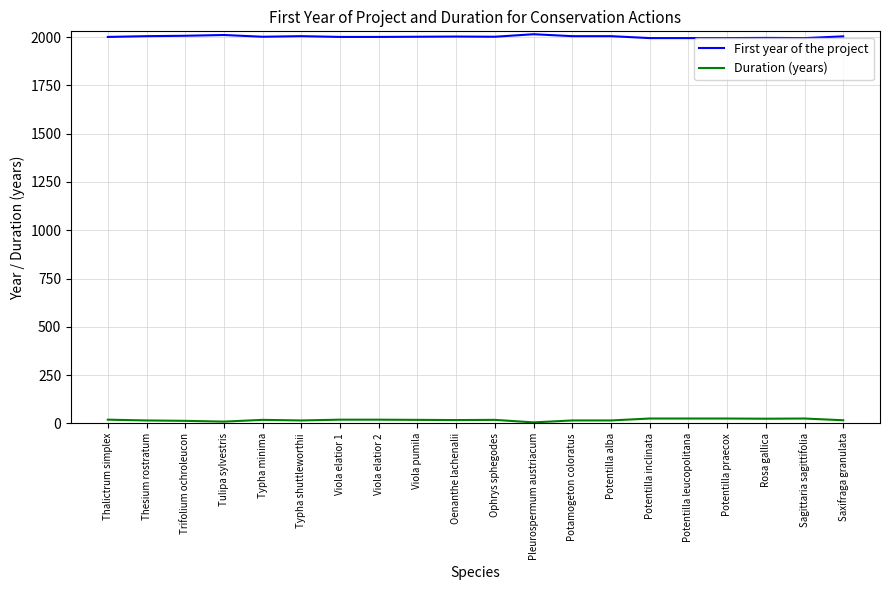

What is the maximum value shown in the chart?

2015